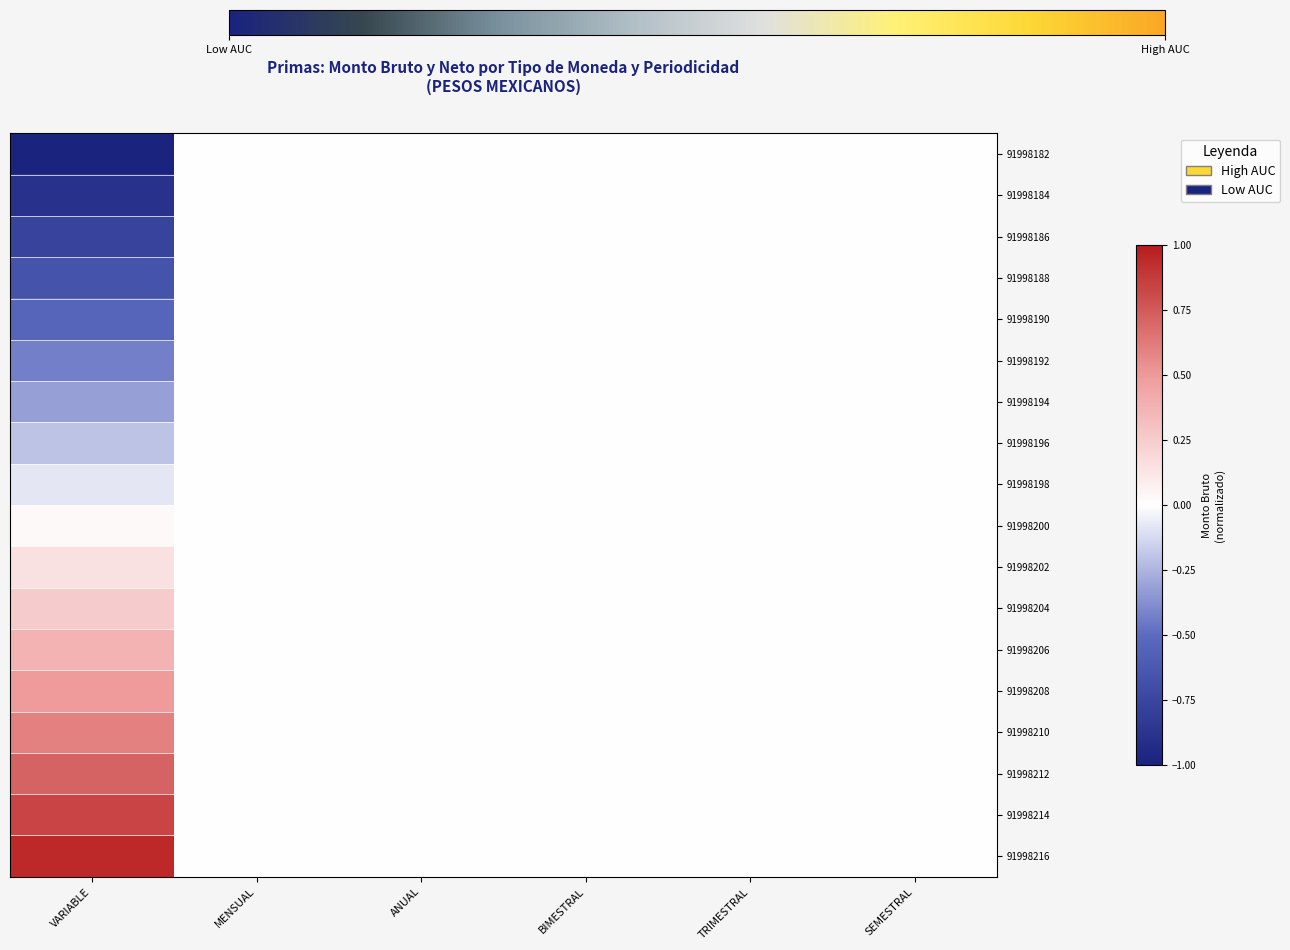

Which series has the largest total across all categories?

91998216